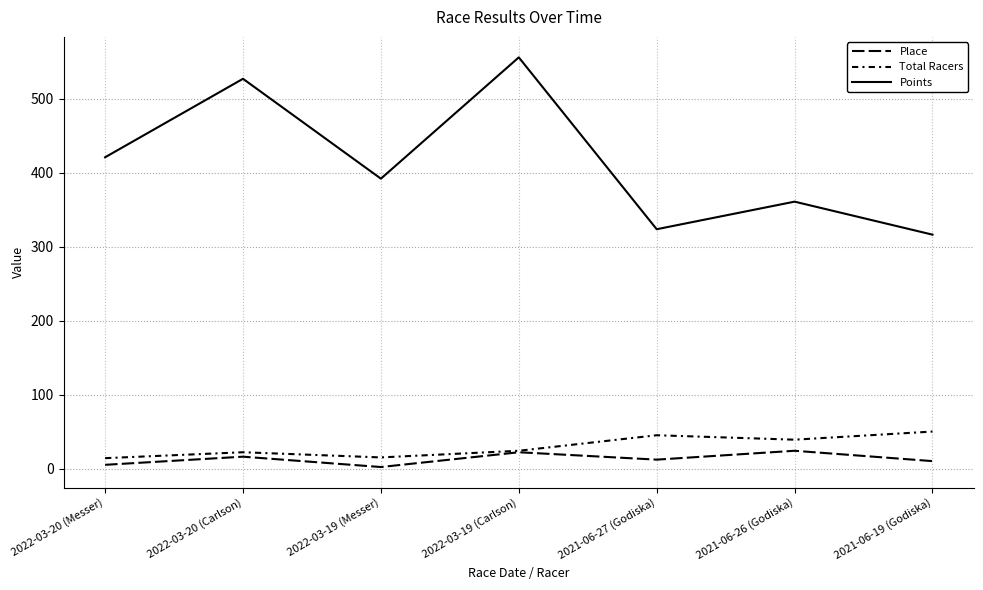

The Total Racers series shows 86.7 at 2021-06-19 (Godiska). True or false?

False